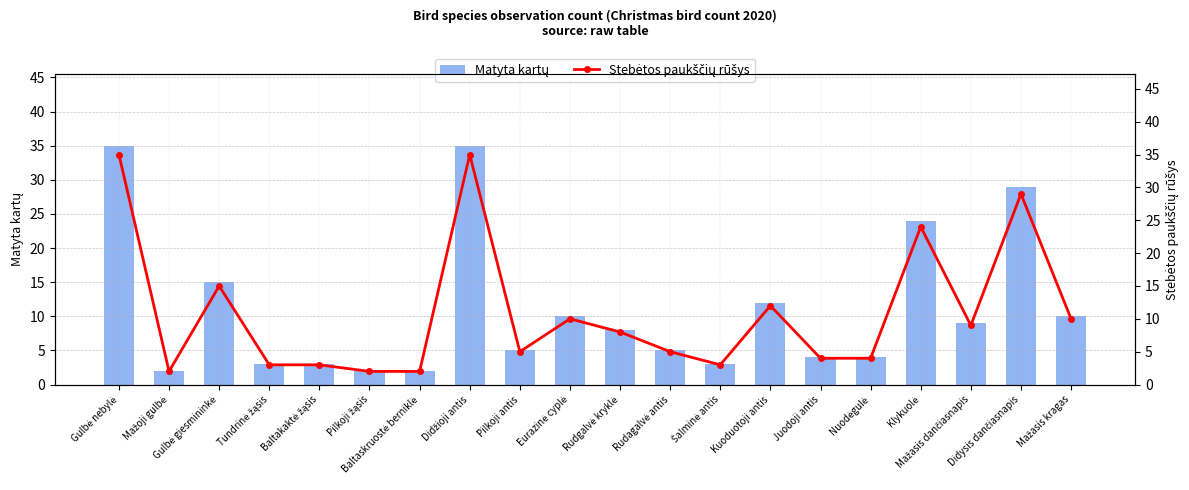

Is it true that Stebėtos paukščių rūšys equals 5 at Rudagalvė antis?

True